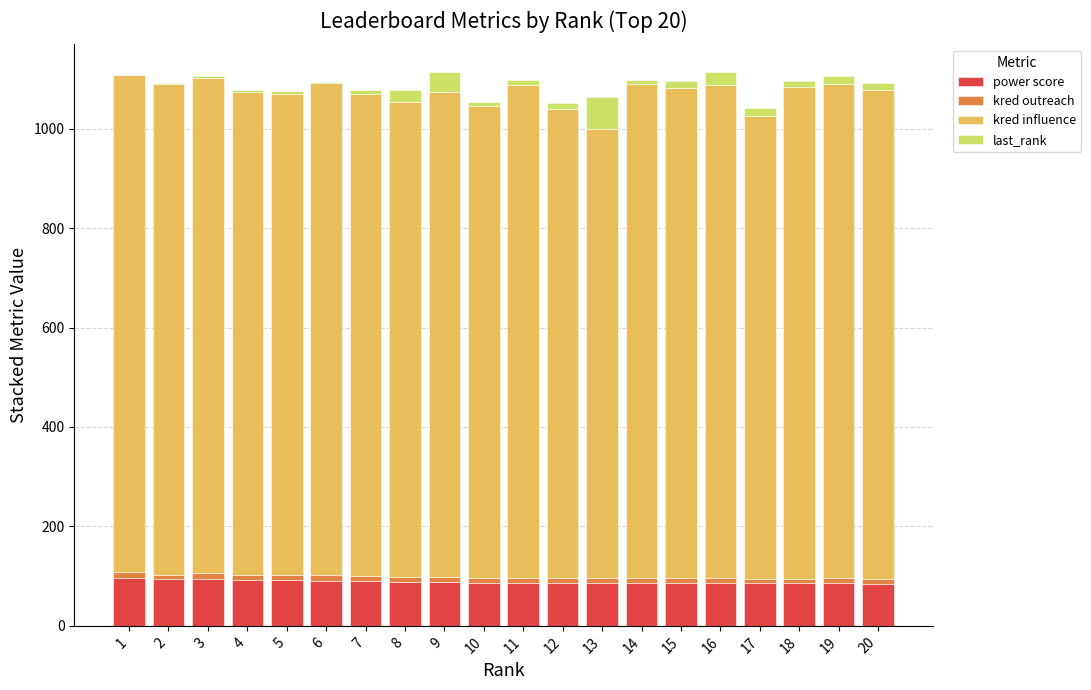

Rank the series at 5 from highest to lowest value.

kred influence, power score, kred outreach, last_rank